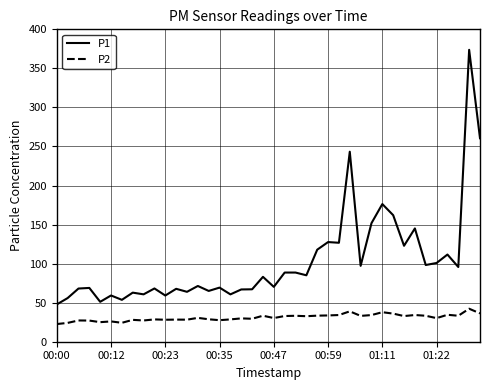

What is the maximum value shown in the chart?

373.8